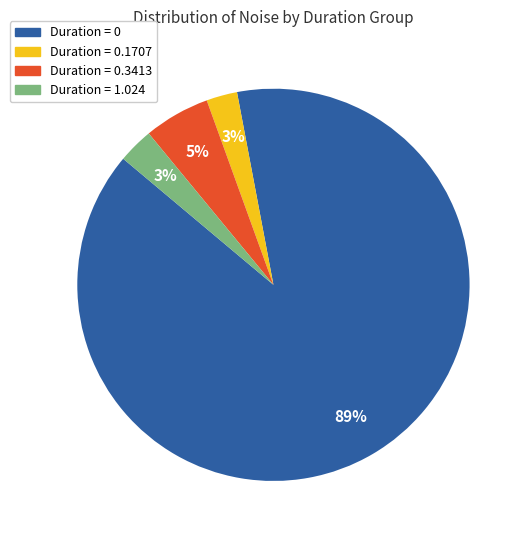

Combined, do Duration = 1.024 and Duration = 0 account for over 50%?

Yes